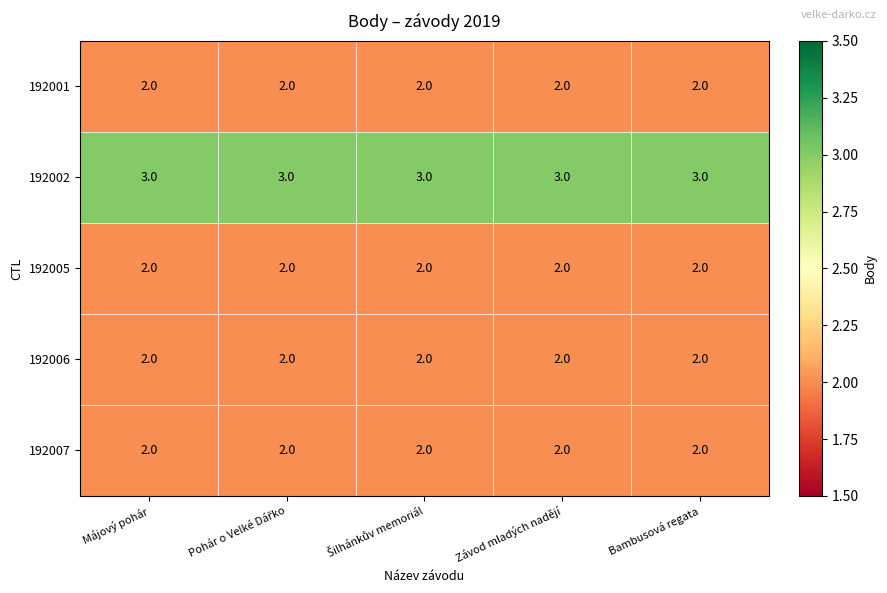

What is the maximum value shown in the chart?

3